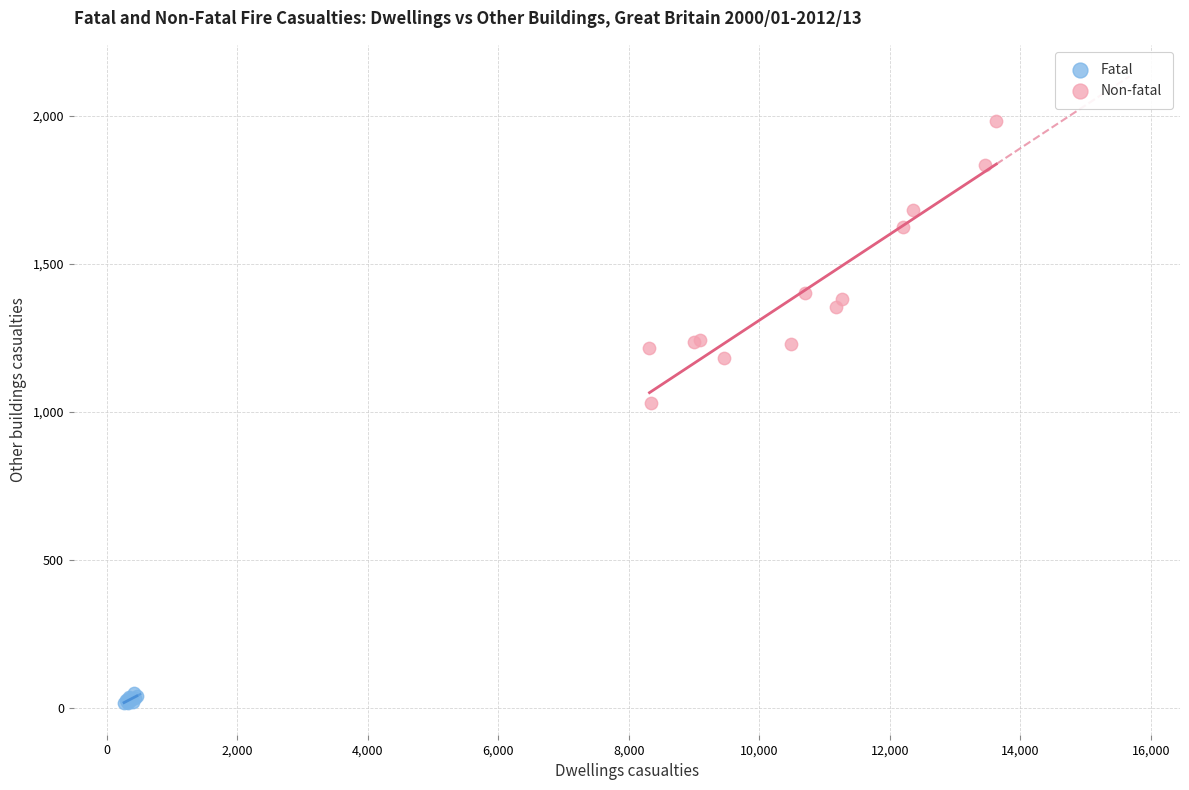

Which series contains the highest Y value?

Non-fatal